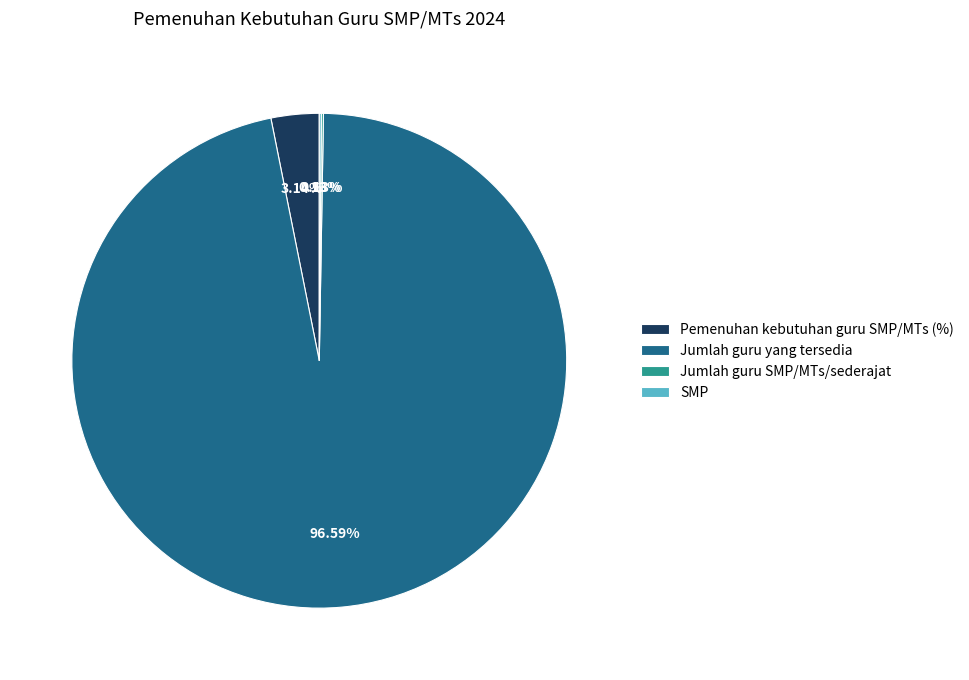

Is there any slice that represents more than half of the pie?

Yes